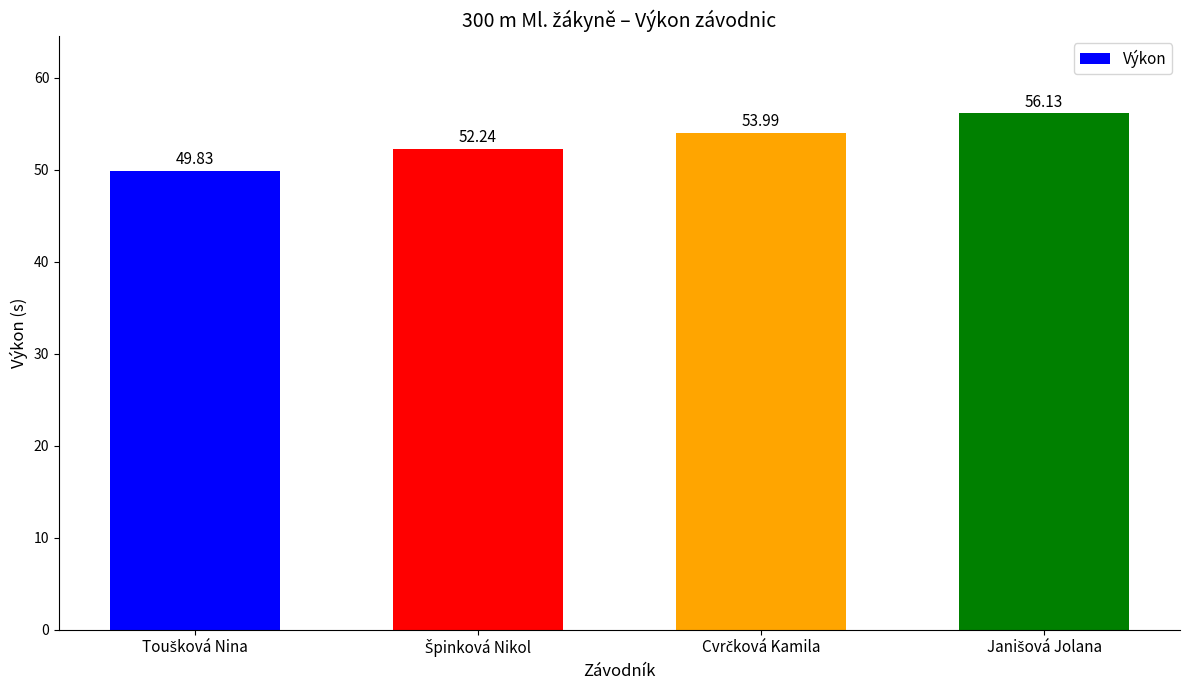

What is the average value?

53.0